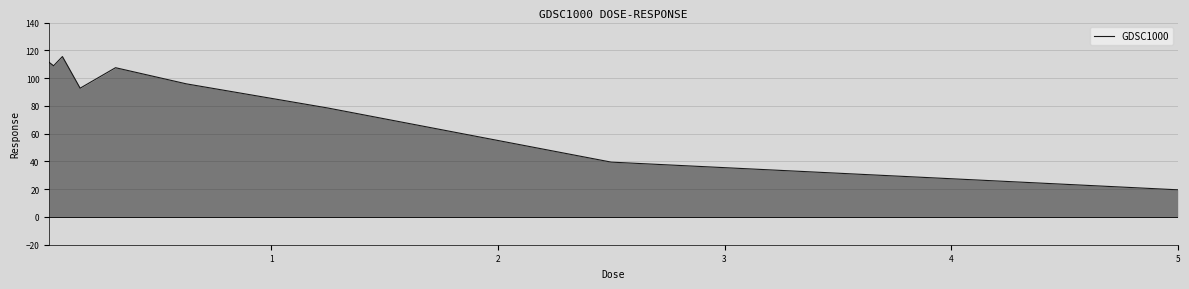

What is the lowest value of the GDSC1000 series?

19.5